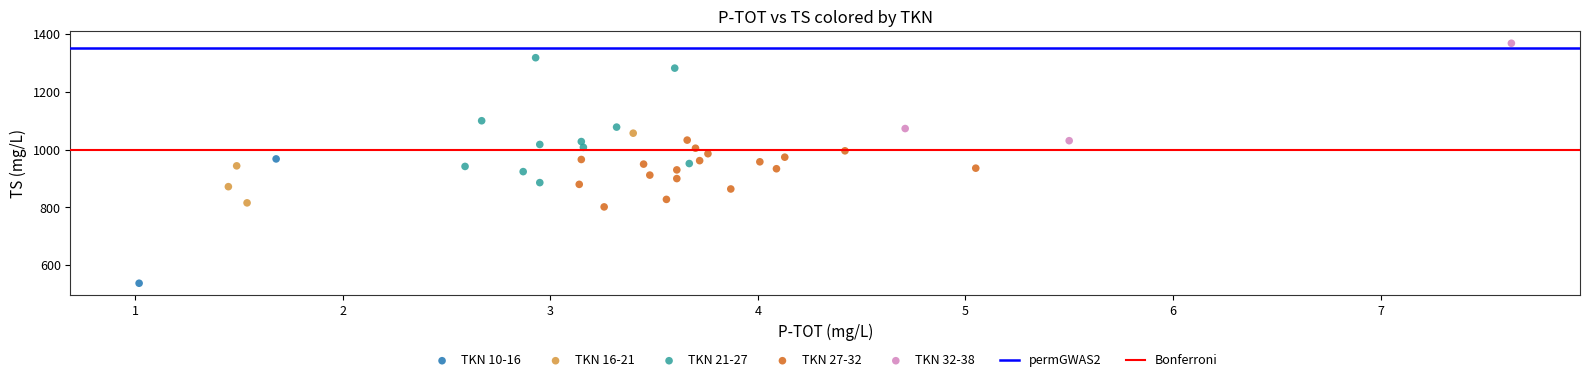

Which series reaches the maximum Y coordinate?

TKN 32-38